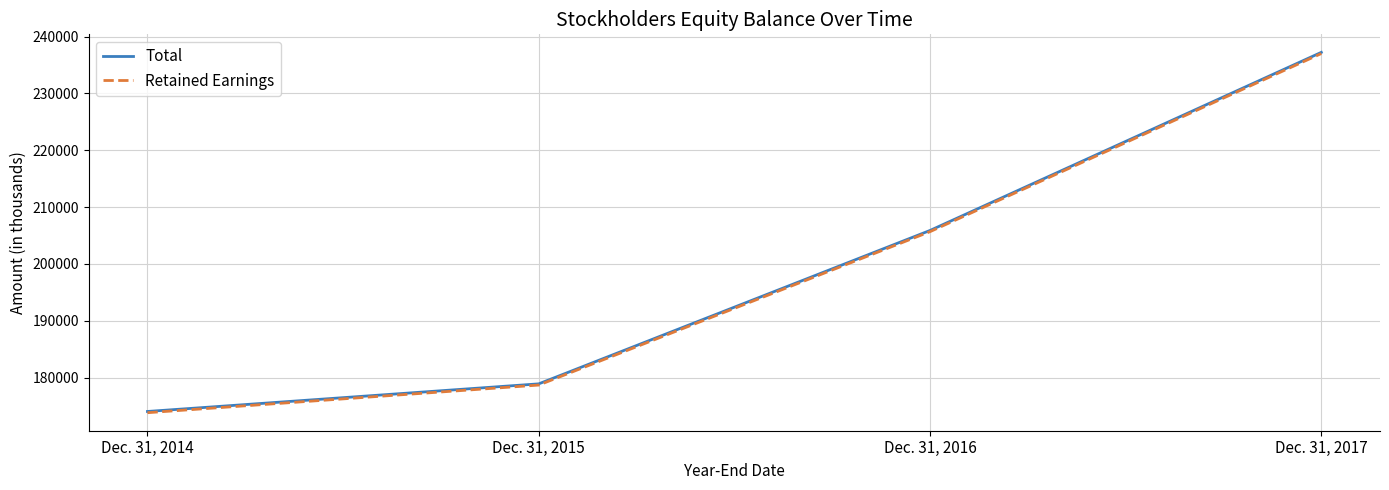

Is it true that Retained Earnings equals 173843 at Dec. 31, 2014?

True